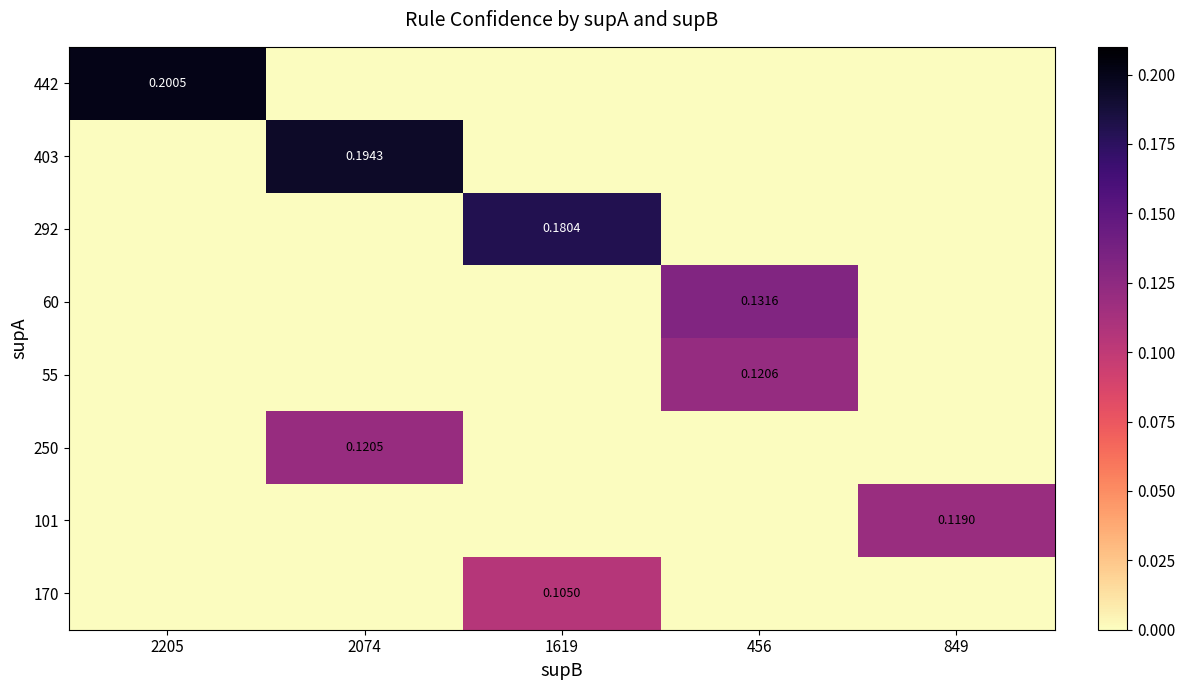

Rank the series by their maximum value, from highest to lowest.

442, 403, 292, 60, 55, 250, 101, 170